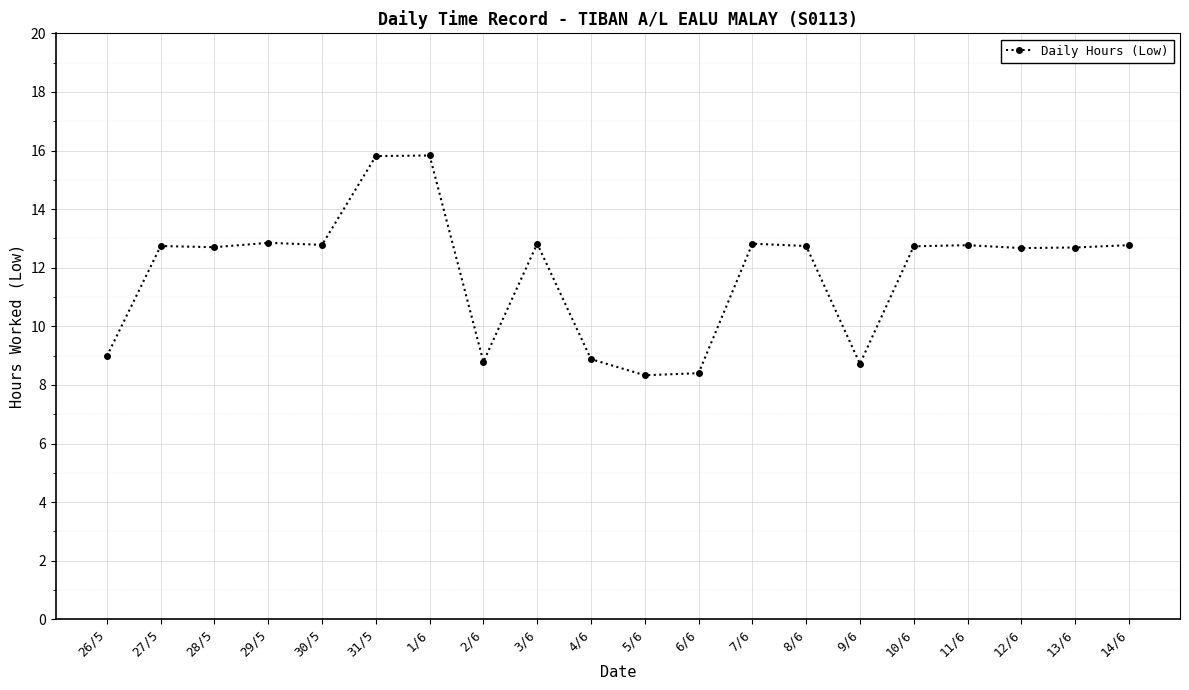

True or false: the data has more than 0 interior local peaks.

True